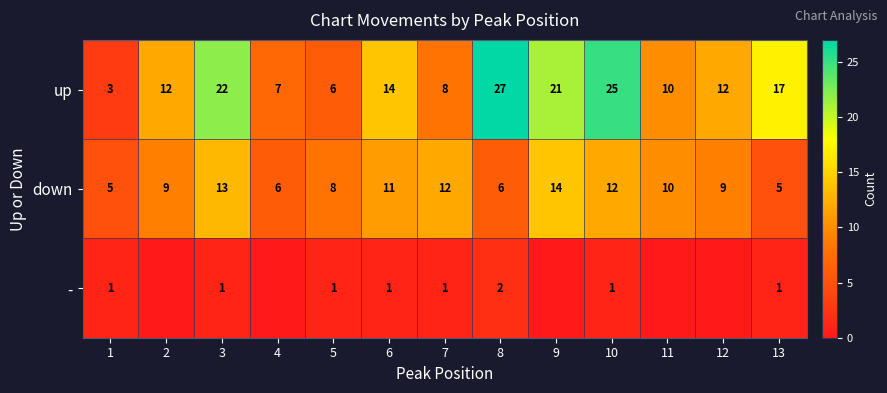

What is the spread (max minus min) of values at 10?

24